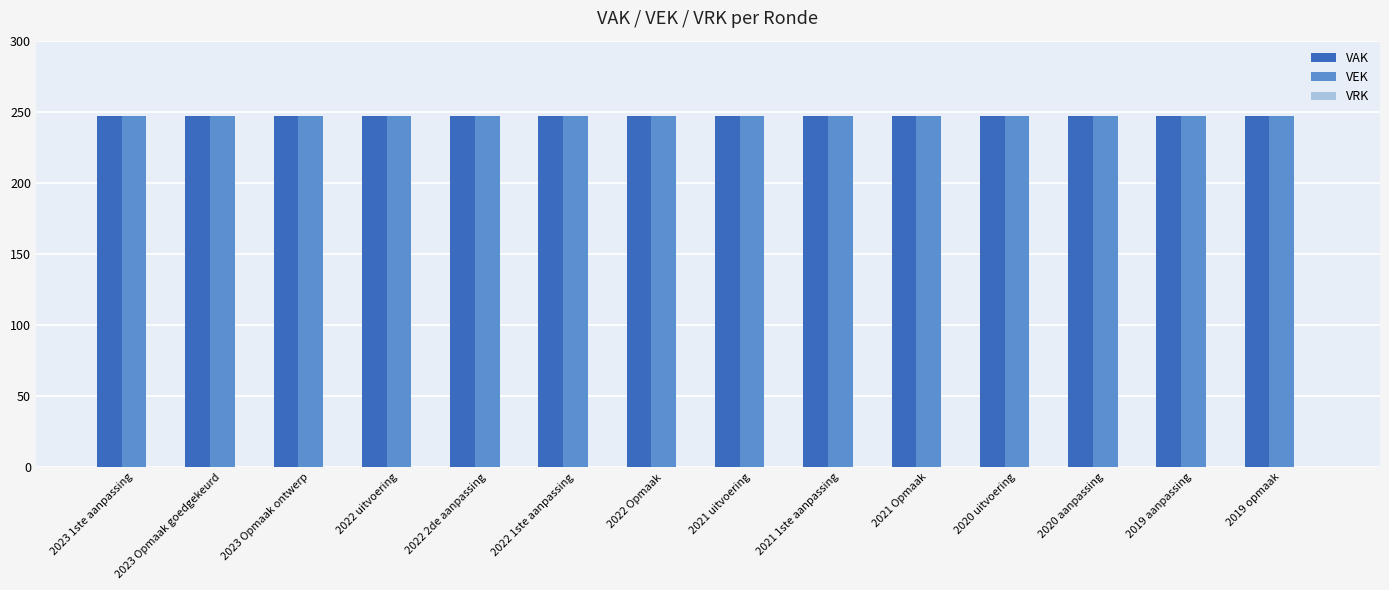

What is the label of the 10th bar from the left?

2021 Opmaak